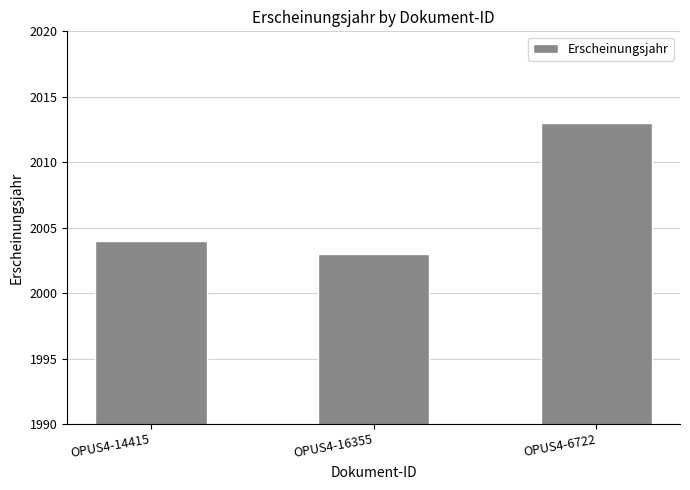

The value at OPUS4-6722 is 1207. True or false?

False